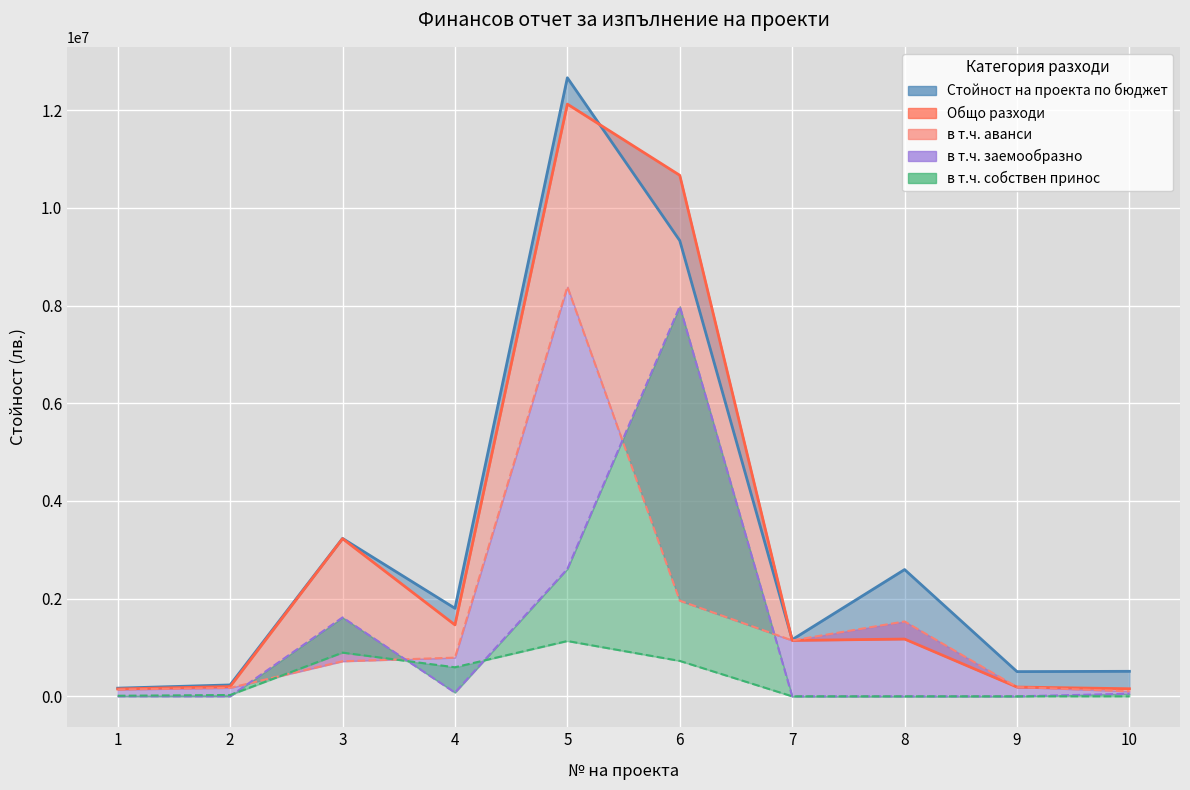

Reading left to right, what are all the values shown in this chart?

Стойност на проекта по бюджет: 167186.6	233208.7	3232254.1	1802014.9	12662579.7	9328697.4	1160329.4	2595106.8	505612.8	512045.0
Общо разходи: 150708.2	200030.5	3227448.7	1462552.1	12123355.5	10665996.3	1143840.1	1172353.6	189551.8	155184.7
в т.ч. аванси: 138904.7	173278.7	717632.7	791664.0	8384064.2	1957544.3	1143840.1	1532618.0	189551.8	102409.0
в т.ч. заемообразно: 0.0	0.0	1615251.2	76401.6	2607147.6	7983645.1	0.0	0.0	0.0	52775.7
в т.ч. собствен принос: 11803.5	26751.8	894564.8	594486.4	1132143.6	724806.9	0.0	0.0	0.0	0.0